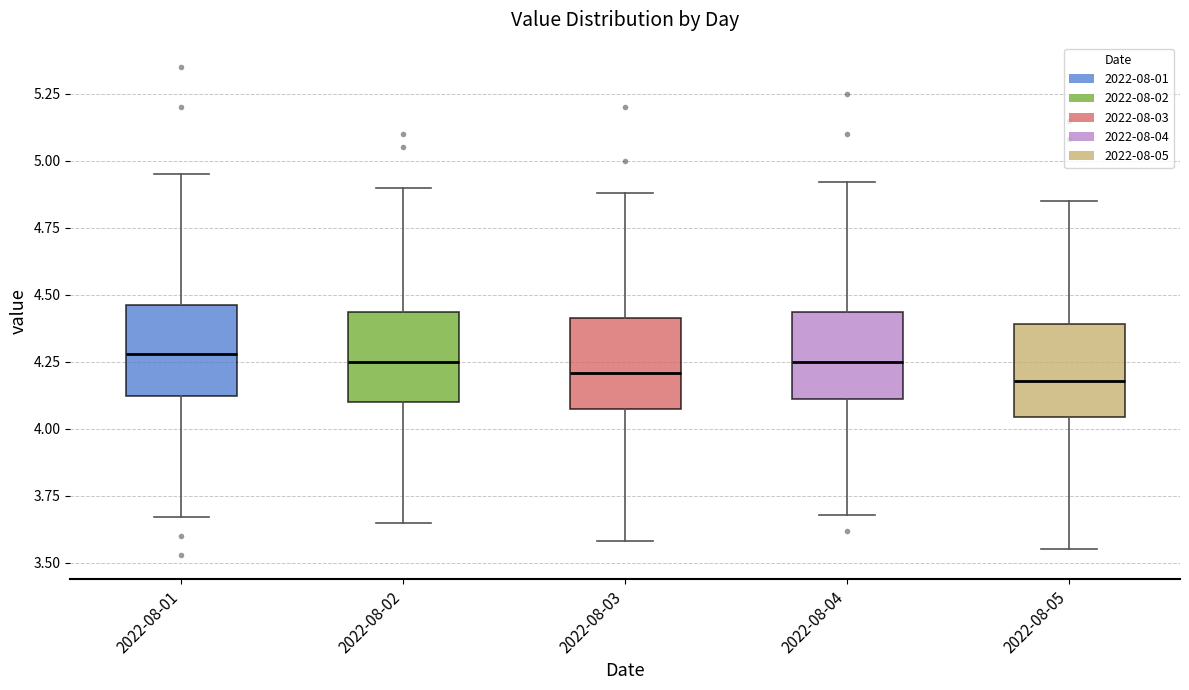

Reading left to right, transcribe this box plot: for each box, give where its median line is, the range the box spans, and where its two whiskers end, as read against the y-axis. The values are not printed on the chart, so give them approximately, as read against the axis.

2022-08-01: median 4.30, box 4.10 to 4.45, whiskers 3.65 to 4.95
2022-08-02: median 4.25, box 4.10 to 4.45, whiskers 3.65 to 4.90
2022-08-03: median 4.20, box 4.05 to 4.40, whiskers 3.60 to 4.90
2022-08-04: median 4.25, box 4.10 to 4.45, whiskers 3.70 to 4.90
2022-08-05: median 4.20, box 4.05 to 4.40, whiskers 3.55 to 4.85